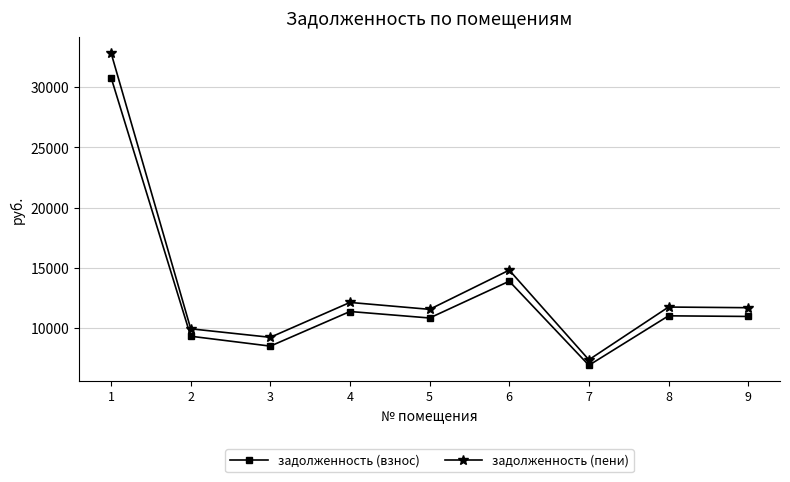

At which label does задолженность (пени) first exceed 11691?

1